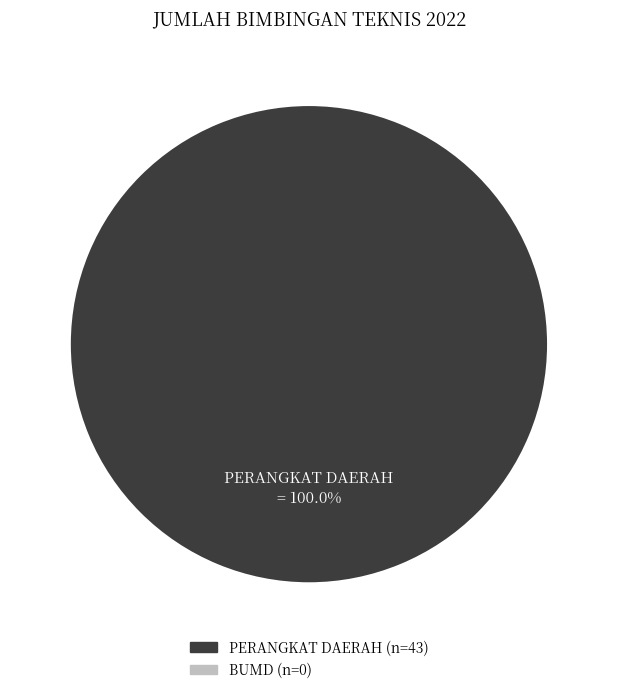

How many segments does this pie chart have?

1